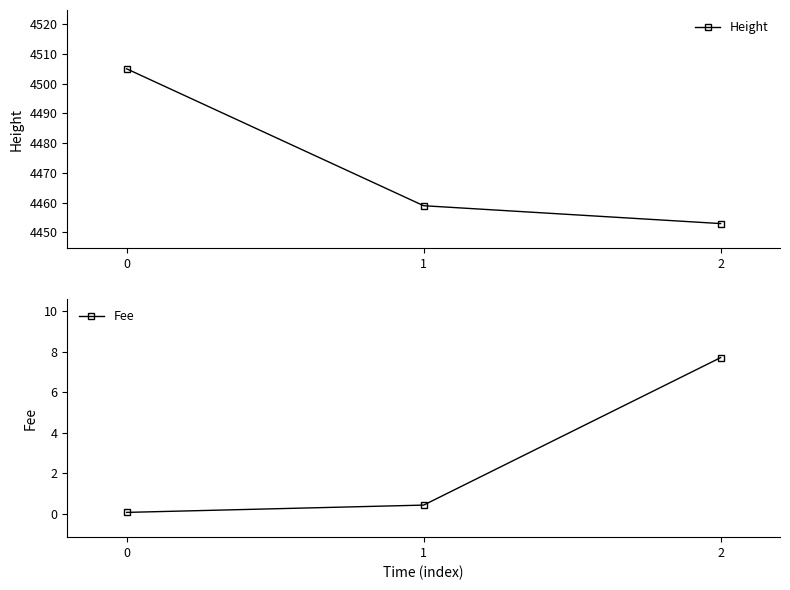

How many lines are shown in the chart?

2